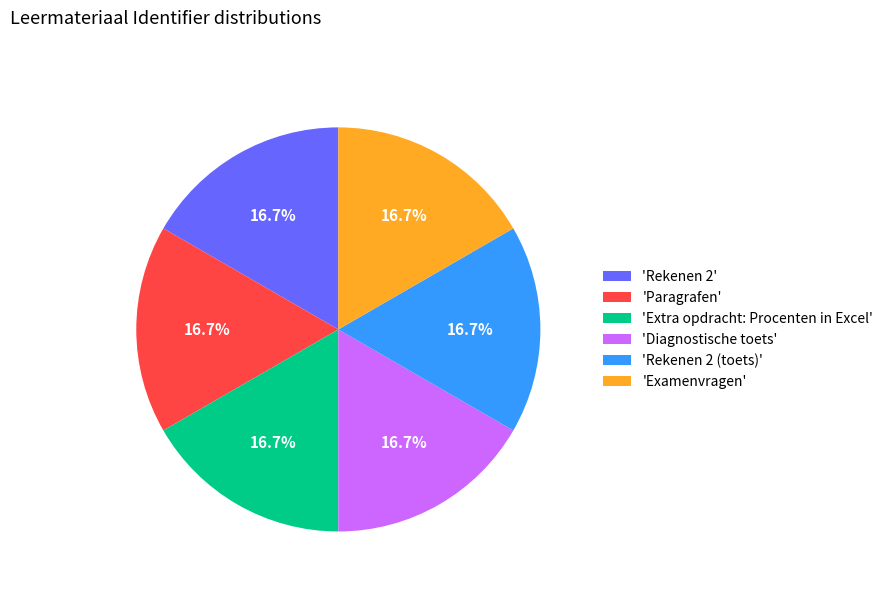

How many slices are in this pie chart?

6